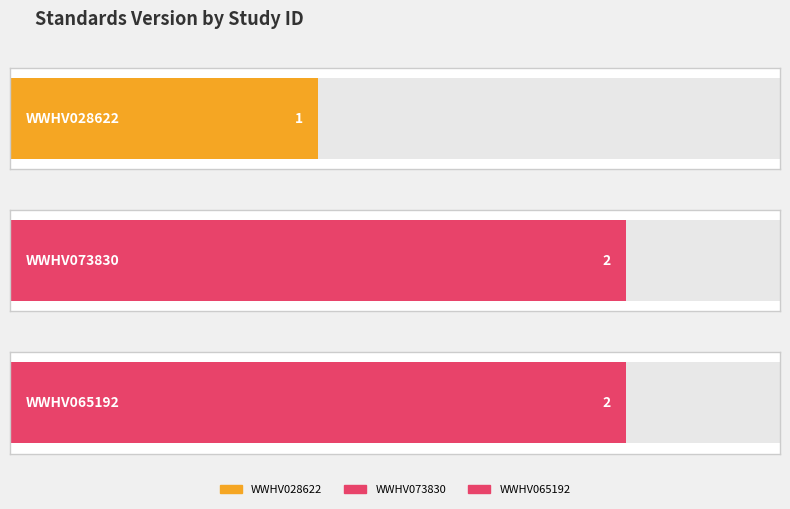

The chart shows a value of 3 at WWHV073830. True or false?

False